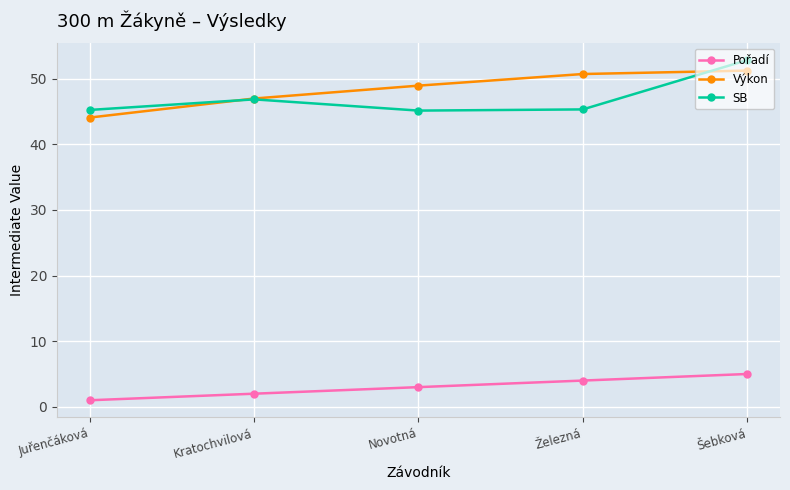

What position from the right is Novotná?

3